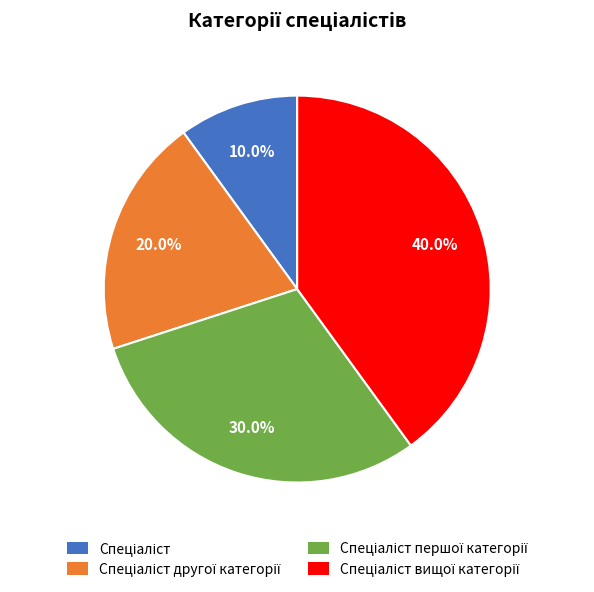

Is there a majority slice in this chart?

No